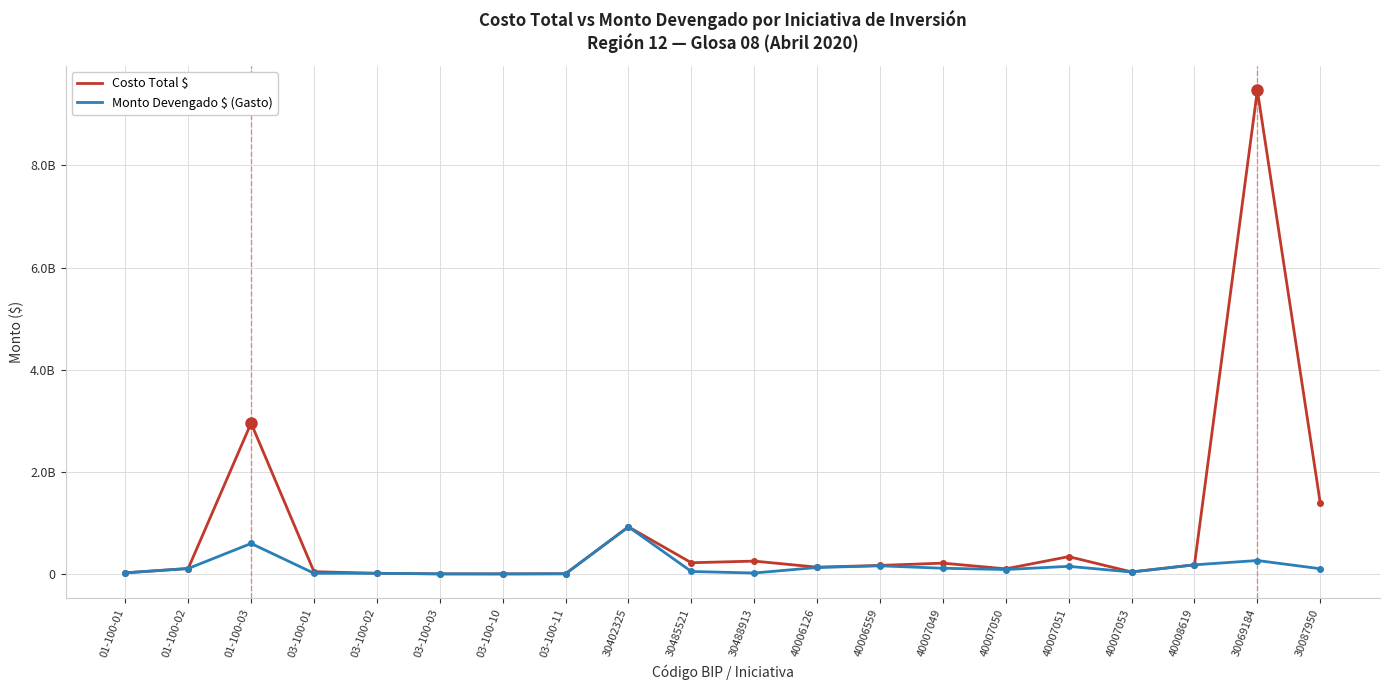

True or false: Monto Devengado $ (Gasto) and Costo Total $ cross at least once.

False